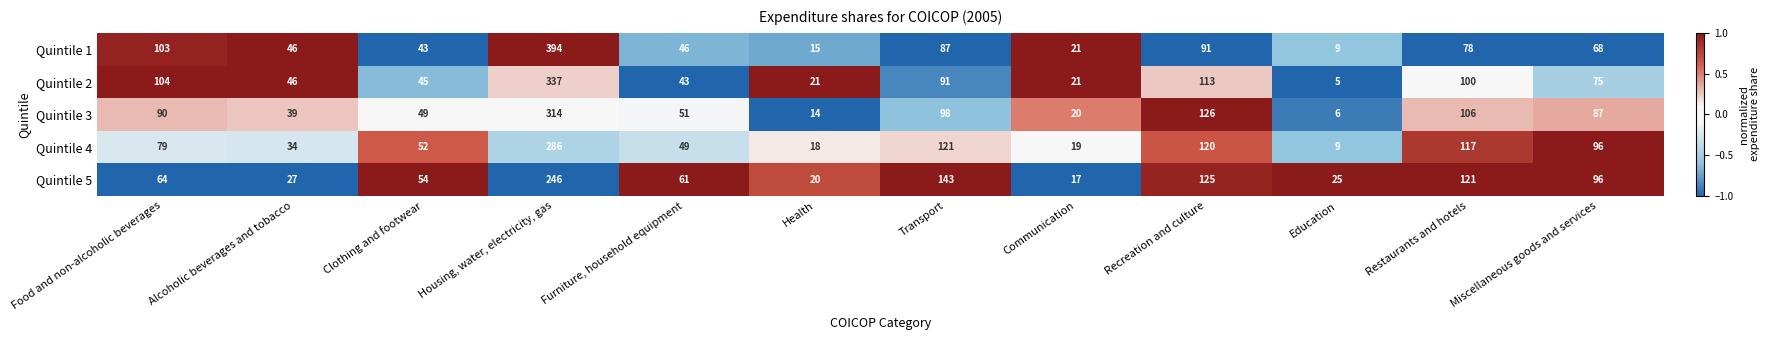

What is the smallest value displayed?

5